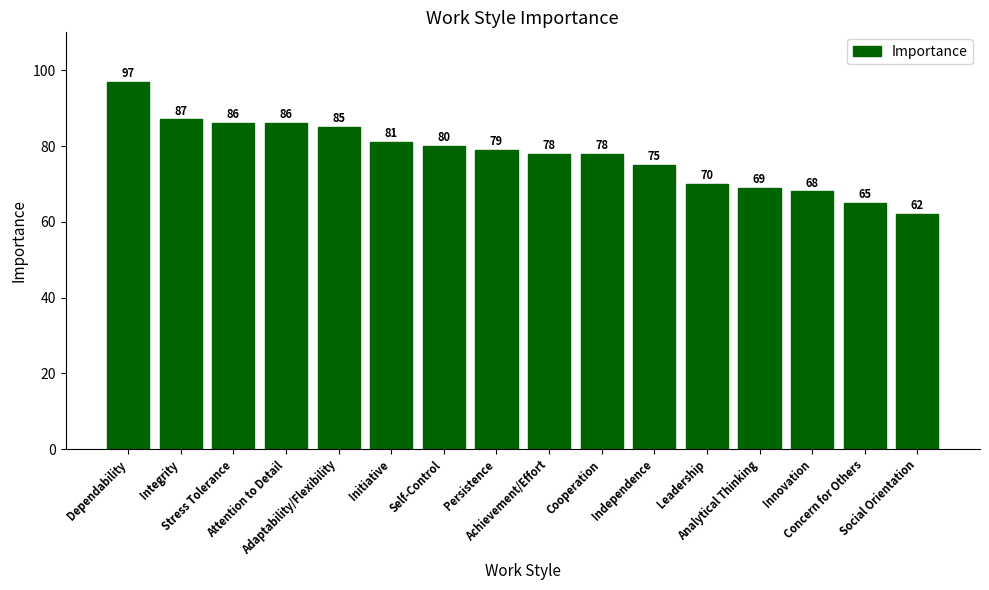

At which category does the chart reach its minimum across all series?

Social Orientation